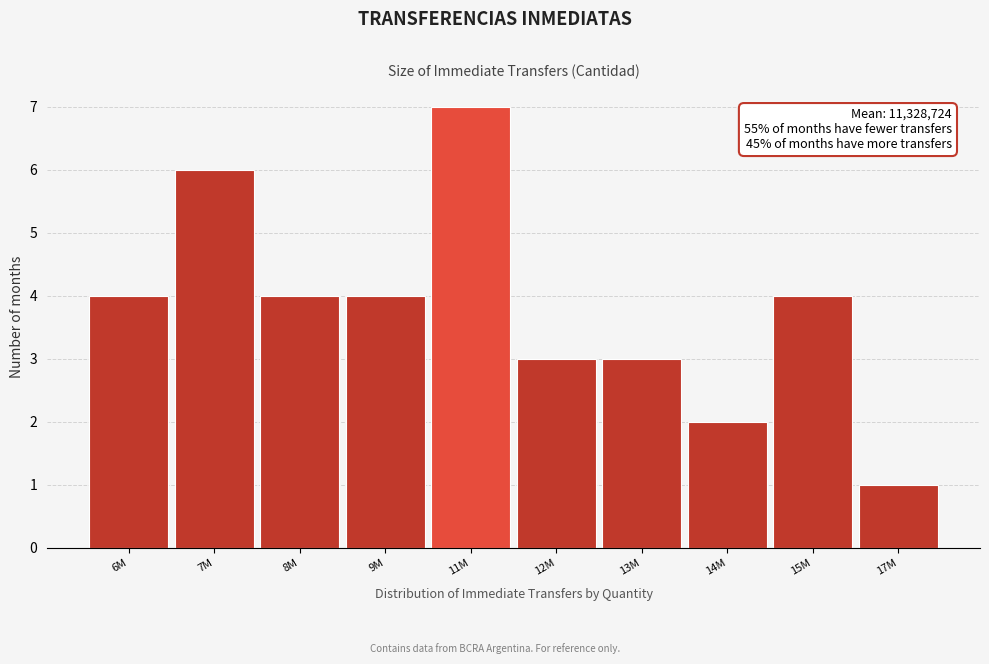

Reading left to right, extract all data points from this chart.

4	6	4	4	7	3	3	2	4	1